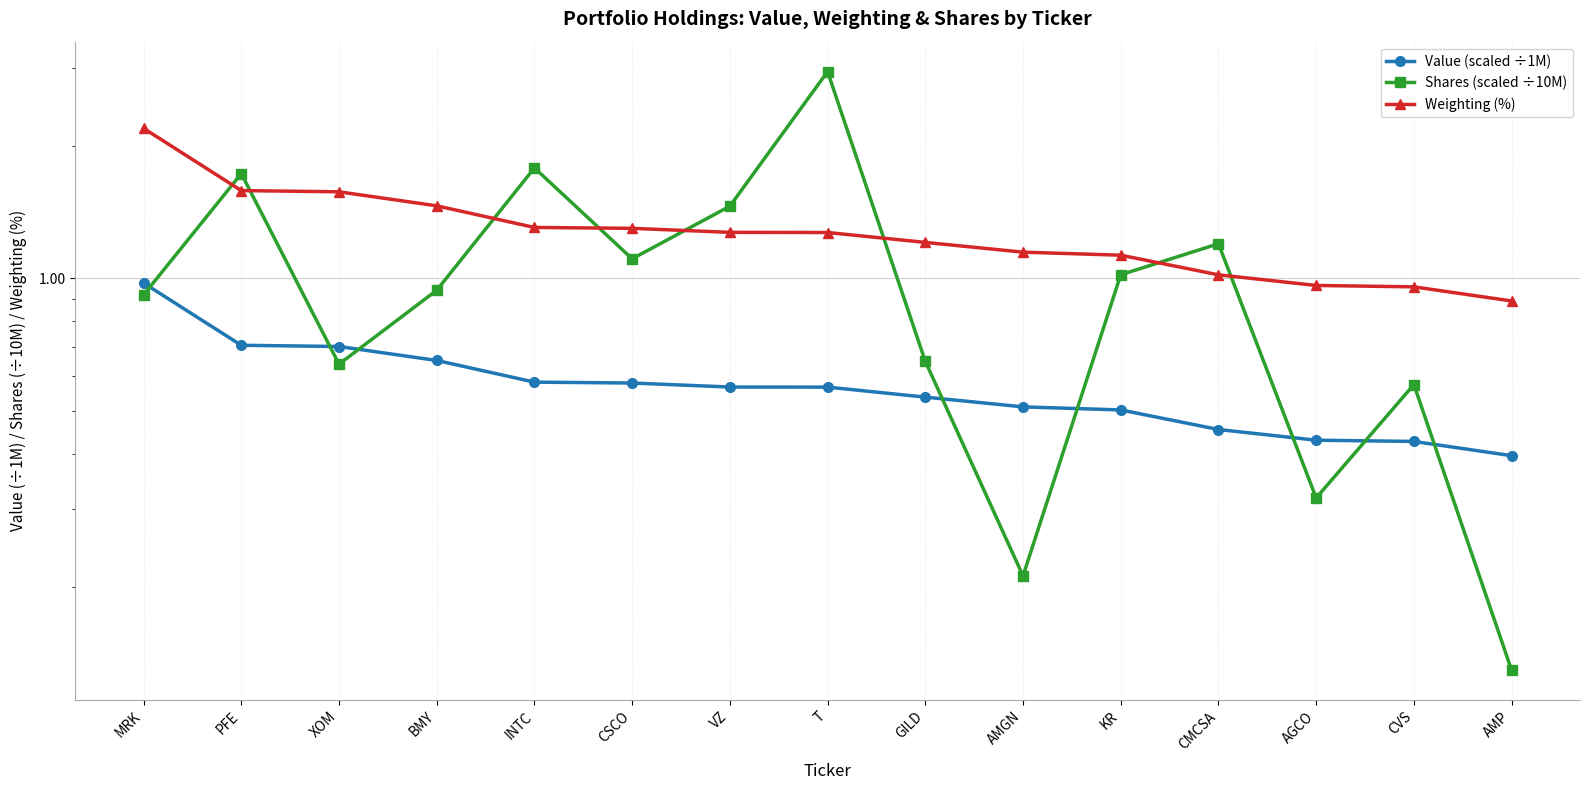

At which category does the chart reach its peak across all series?

T